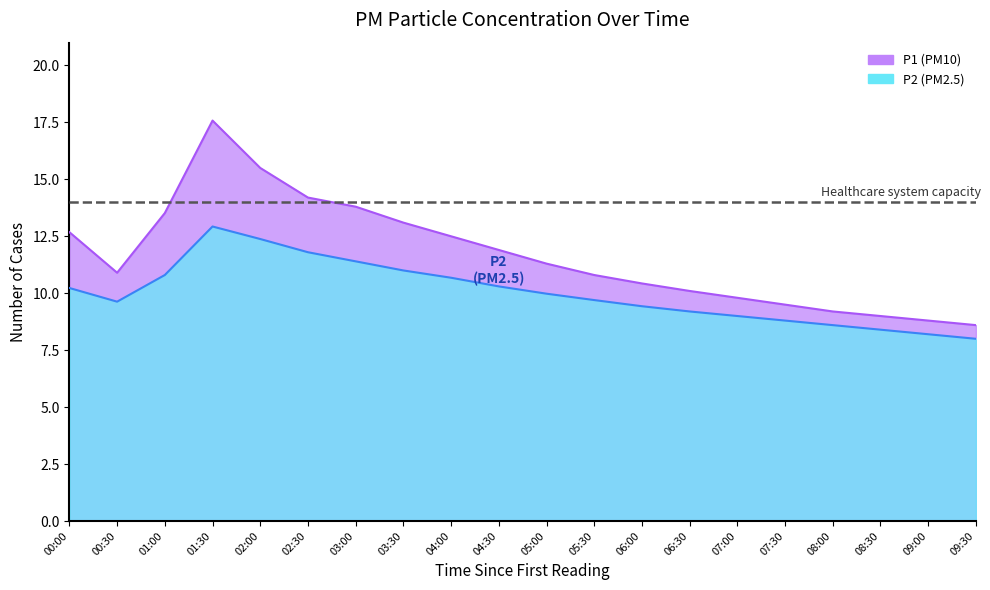

What is the highest value of the P1 series?

17.6